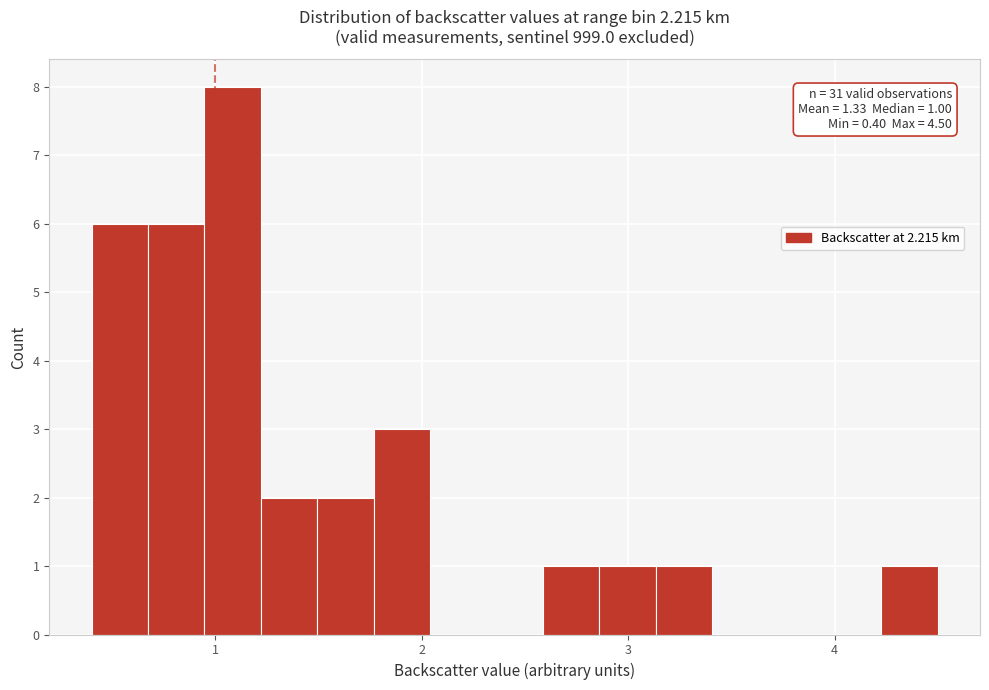

Around what value on the x-axis is the tallest bar? Give the approximate position of its centre, as read against the axis.

1.1